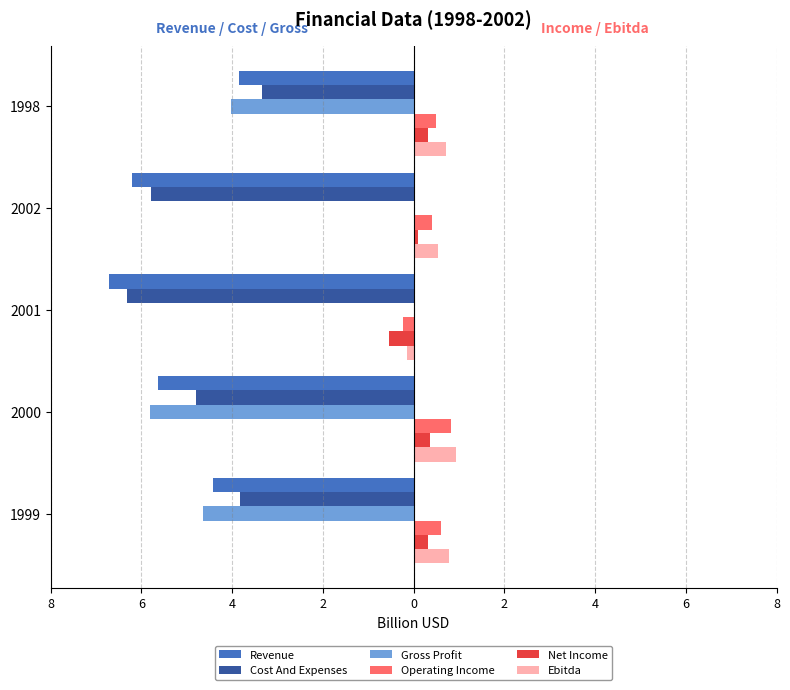

What are all the series names shown in the legend?

Revenue, Cost And Expenses, Gross Profit, Operating Income, Net Income, Ebitda